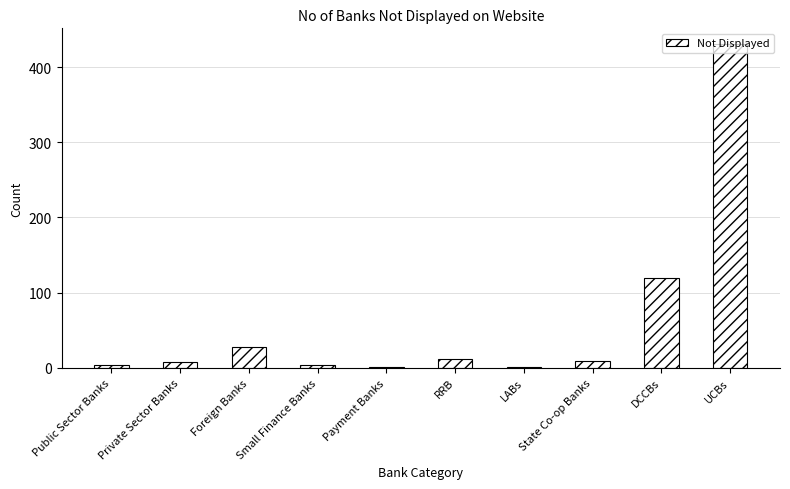

Is it true that the value at DCCBs is 120?

True